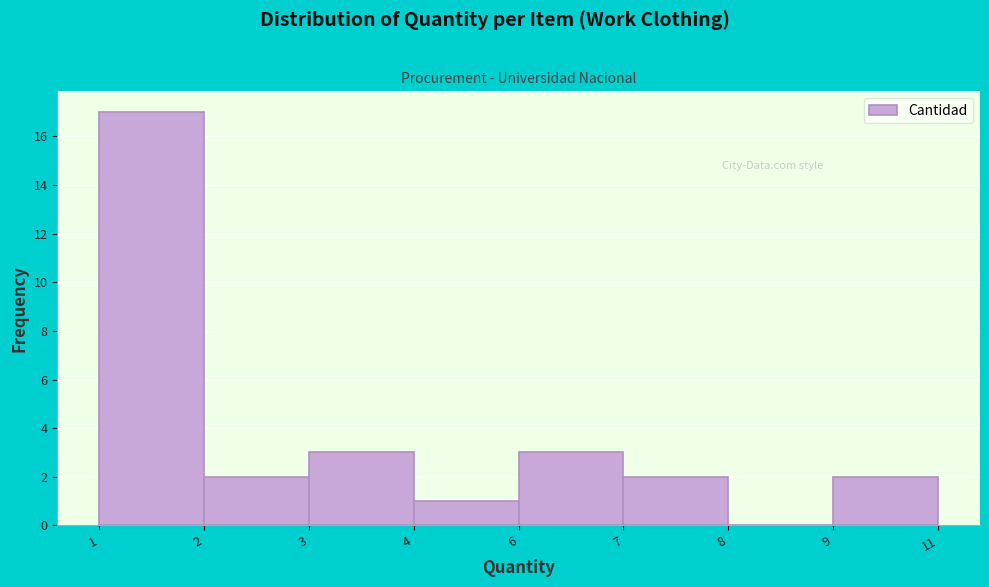

Reading left to right, extract all data points from this chart.

1=17	2=2	3=3	4=1	6=3	7=2	8=0	9=2